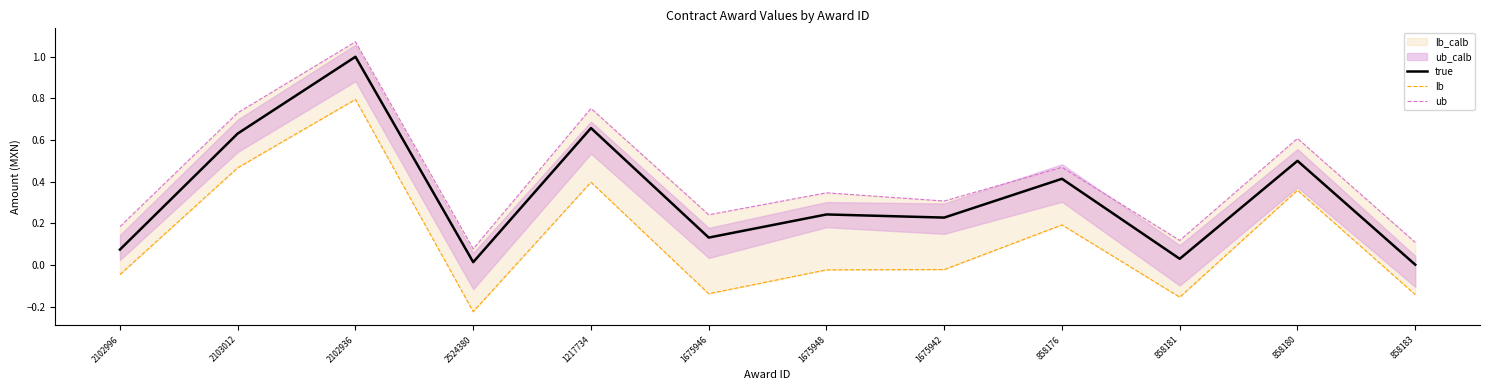

What is the difference between the maximum and second lowest values in the lb series?

0.9